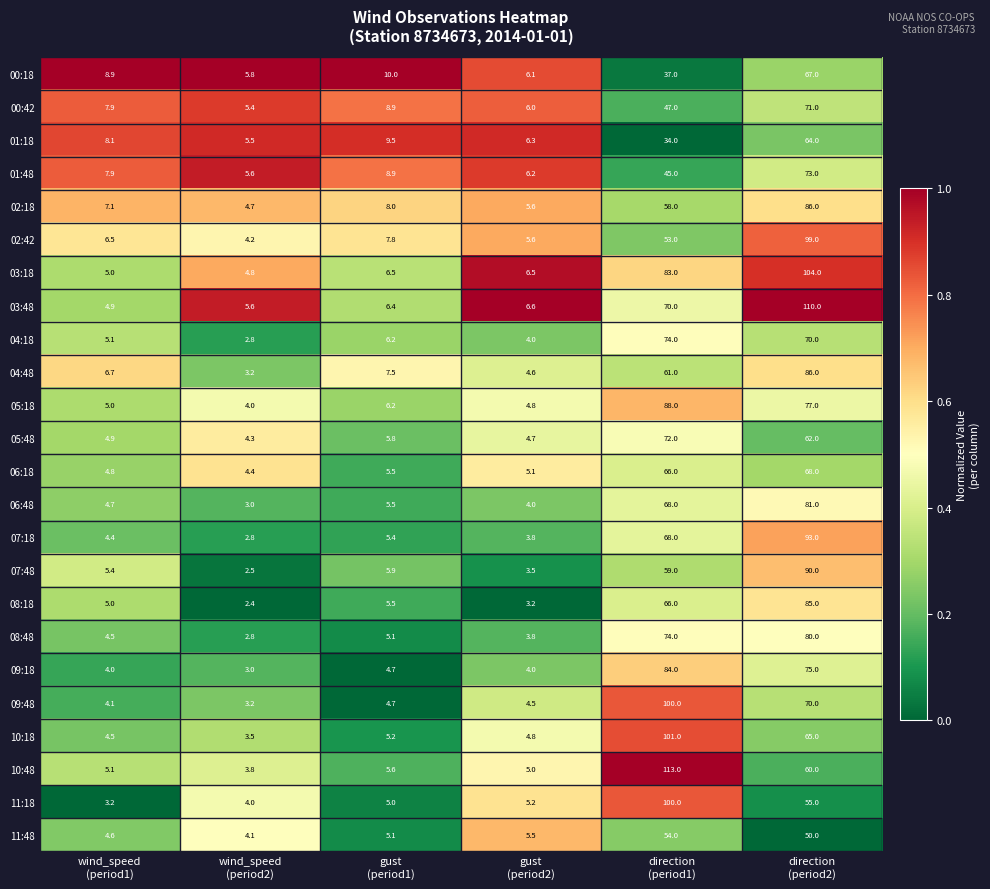

Count the number of data series in this chart.

24